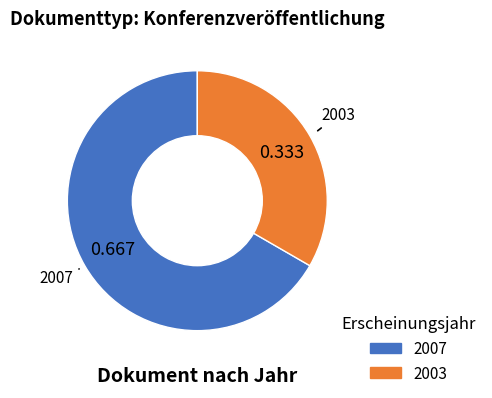

How many slices are in this pie chart?

2